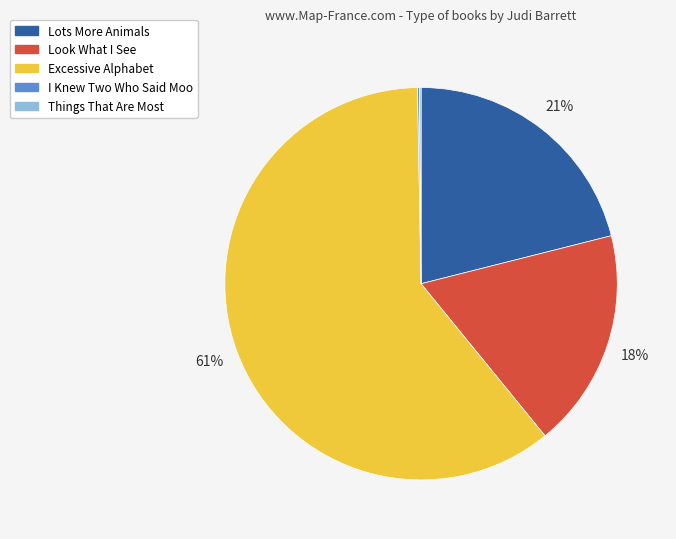

To the nearest percent, what is the combined percentage of Excessive Alphabet and Look What I See?

79%